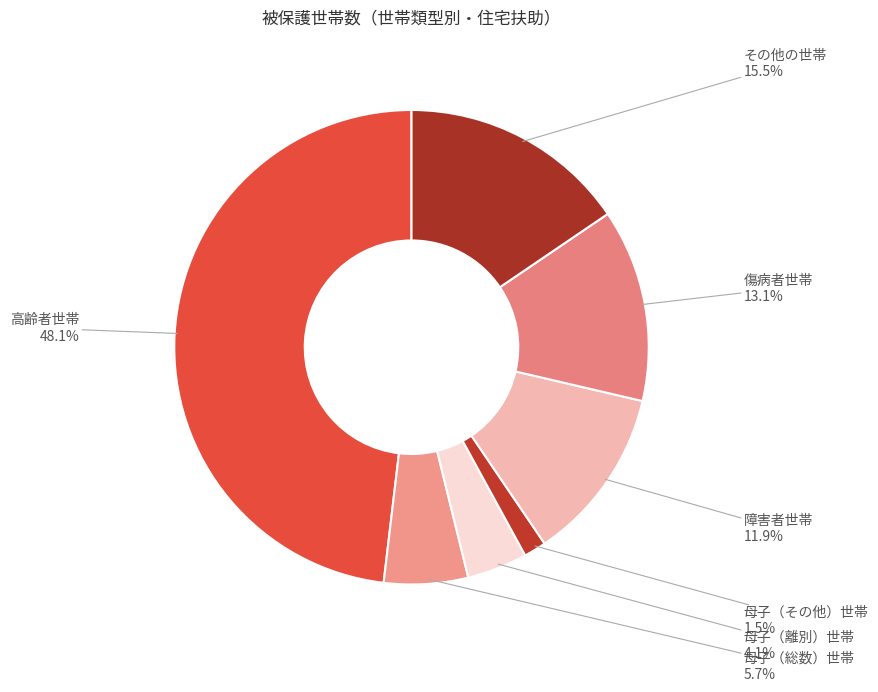

Is there any slice that represents more than half of the pie?

No